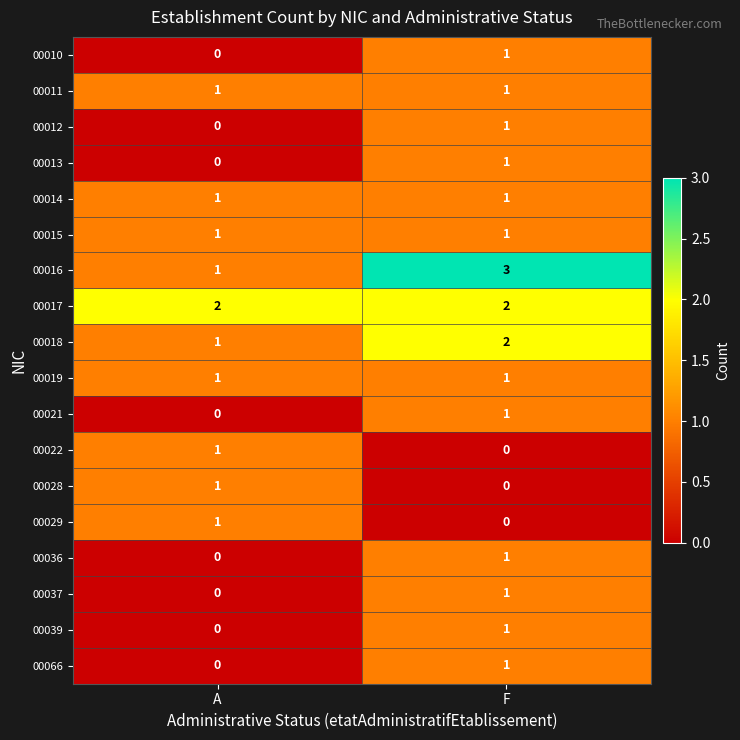

What is the sum of the 00017 values at A and F?

4